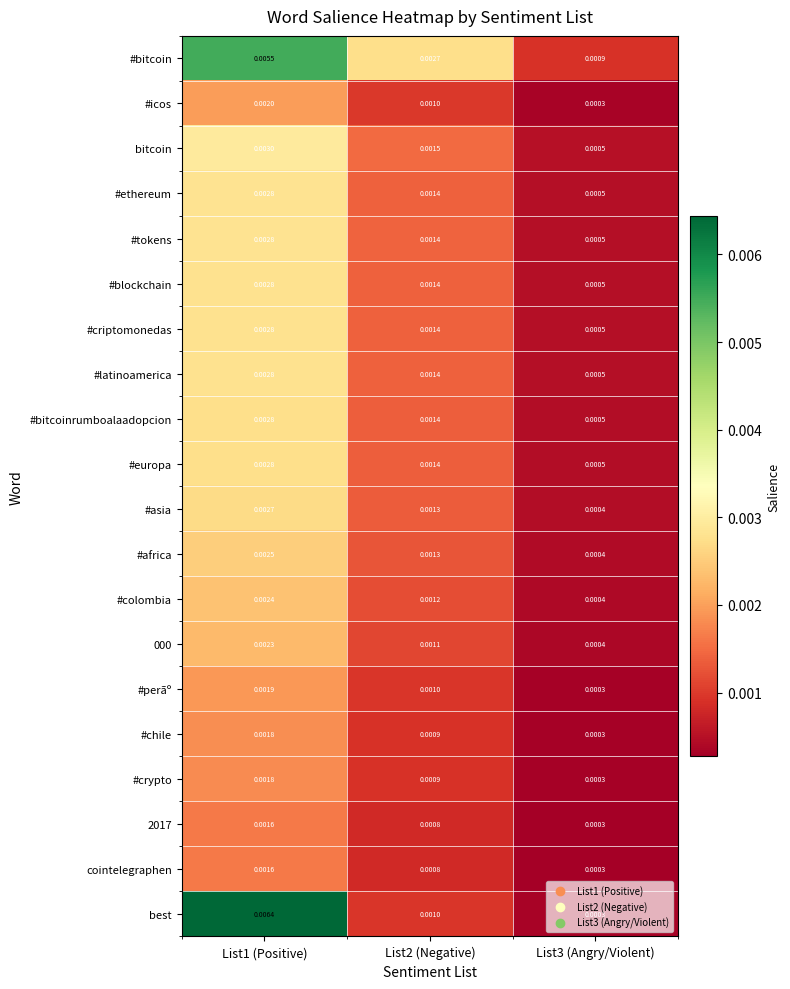

Which series has the largest range (max minus min)?

best